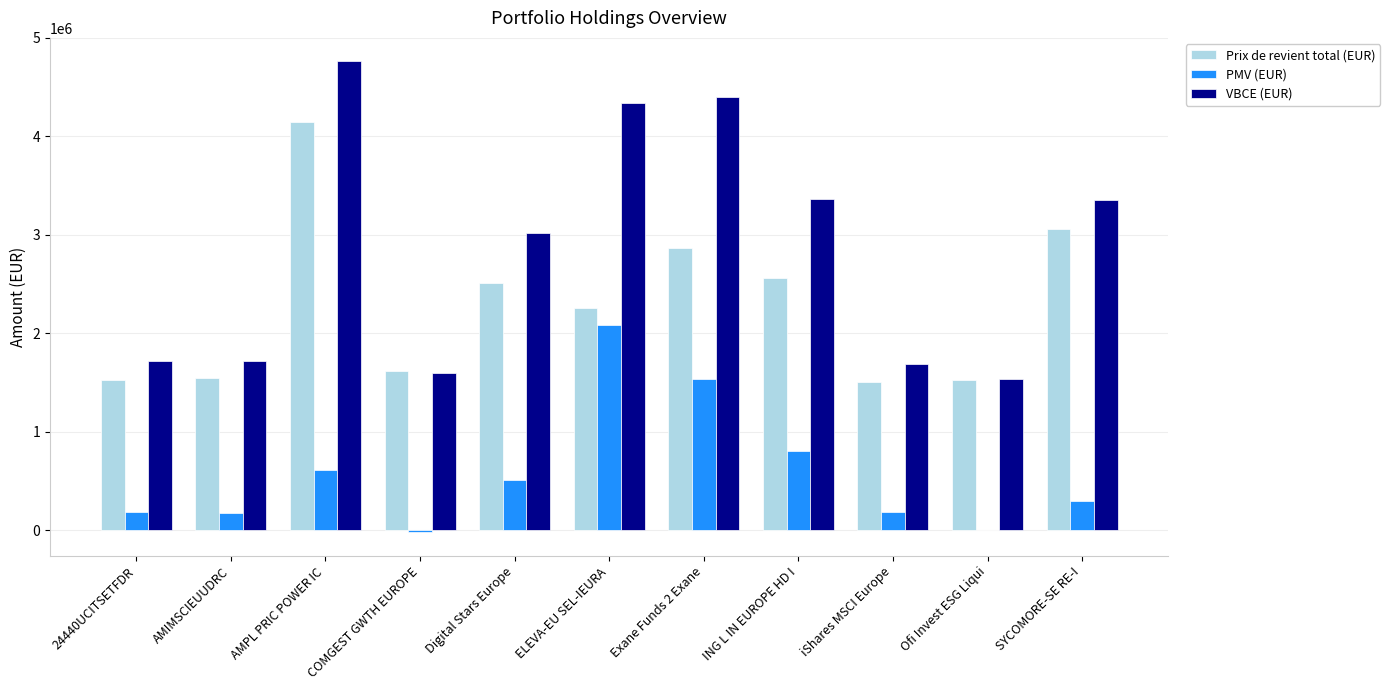

The value of PMV (EUR) at AMPL PRIC POWER IC is 338543.7. True or false?

False